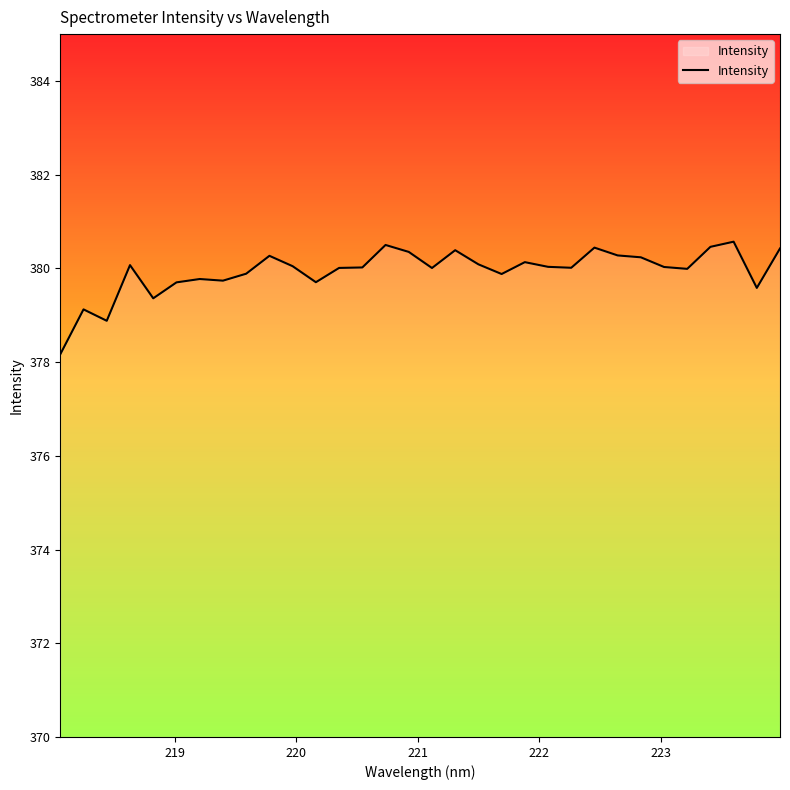

What is the smallest value displayed?

378.2